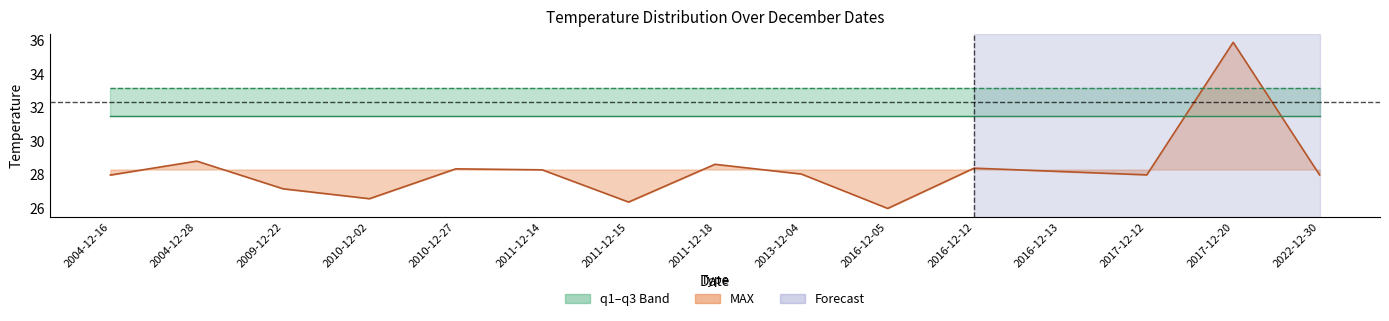

Reading right to left, what are all the values shown in this chart?

MAX line: 2022-12-30=28.0	2017-12-20=35.9	2017-12-12=28.0	2016-12-13=28.2	2016-12-12=28.4	2016-12-05=26.0	2013-12-04=28.1	2011-12-18=28.6	2011-12-15=26.4	2011-12-14=28.3	2010-12-27=28.4	2010-12-02=26.6	2009-12-22=27.2	2004-12-28=28.8	2004-12-16=28.0
q1: 2022-12-30=31.5	2017-12-20=31.5	2017-12-12=31.5	2016-12-13=31.5	2016-12-12=31.5	2016-12-05=31.5	2013-12-04=31.5	2011-12-18=31.5	2011-12-15=31.5	2011-12-14=31.5	2010-12-27=31.5	2010-12-02=31.5	2009-12-22=31.5	2004-12-28=31.5	2004-12-16=31.5
q3: 2022-12-30=33.2	2017-12-20=33.2	2017-12-12=33.2	2016-12-13=33.2	2016-12-12=33.2	2016-12-05=33.2	2013-12-04=33.2	2011-12-18=33.2	2011-12-15=33.2	2011-12-14=33.2	2010-12-27=33.2	2010-12-02=33.2	2009-12-22=33.2	2004-12-28=33.2	2004-12-16=33.2